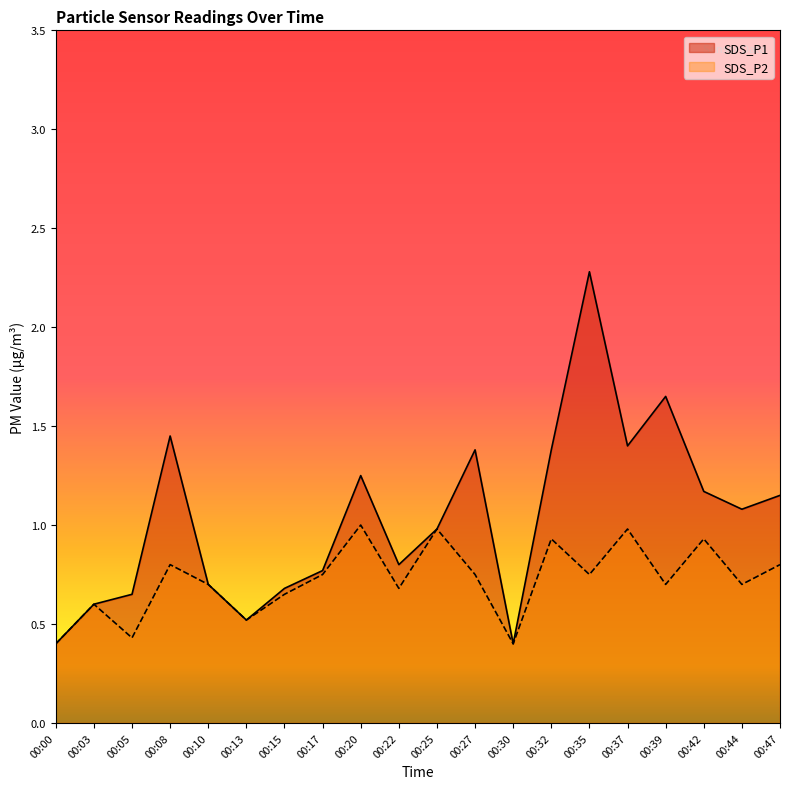

How many interior local peaks does the SDS_P1 series have?

5